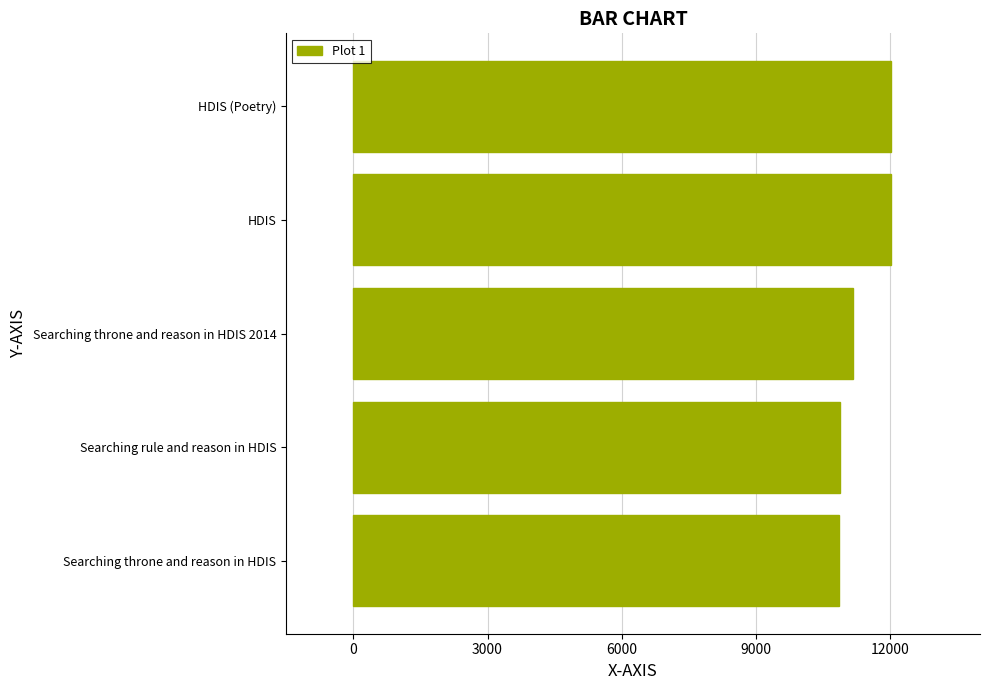

True or false: the data shows 10854 at Searching throne and reason in HDIS.

True